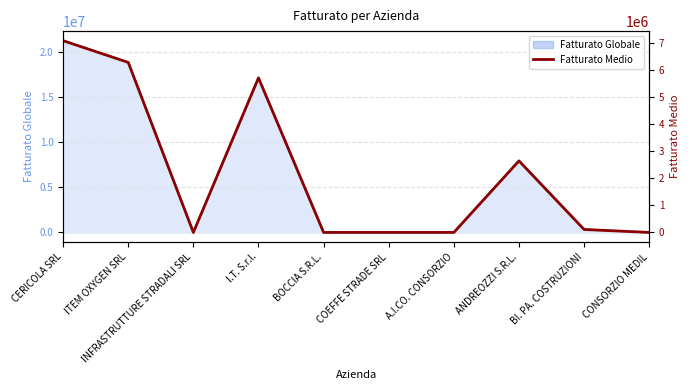

What value does the data have at BI. PA. COSTRUZIONI?

109333.3